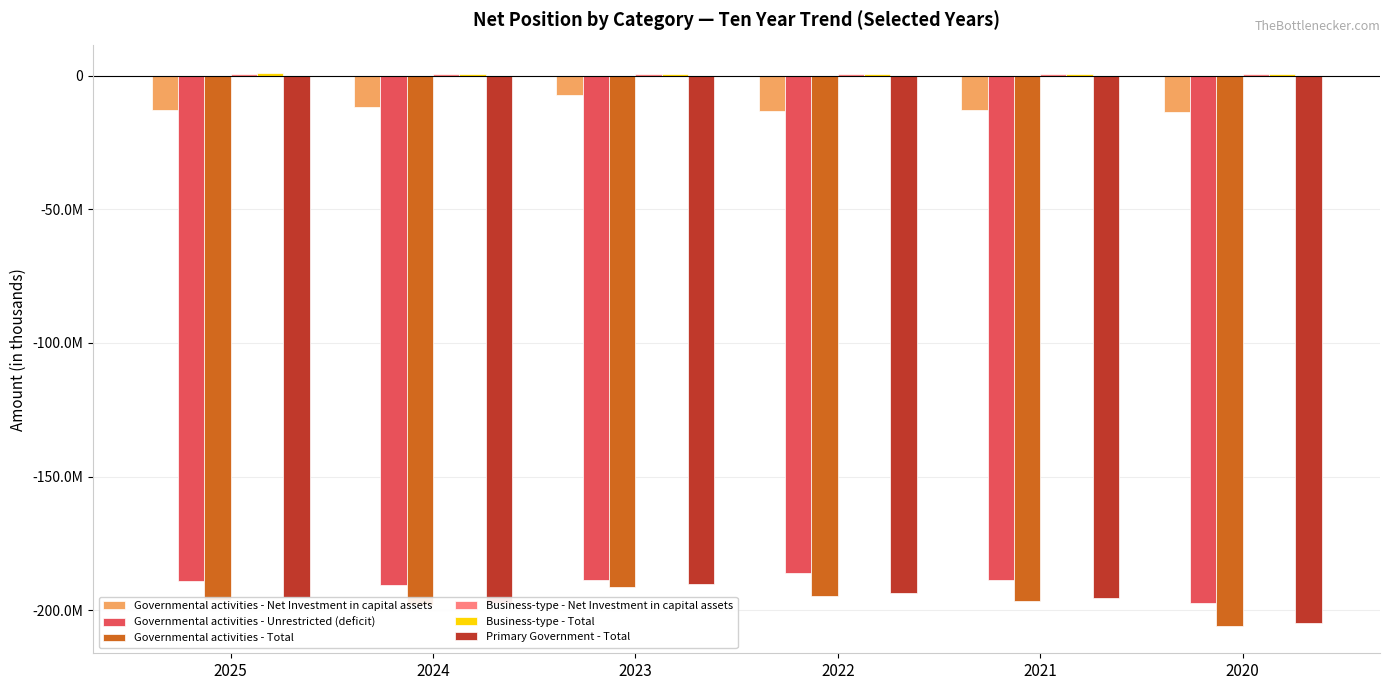

Are the bars horizontal?

No